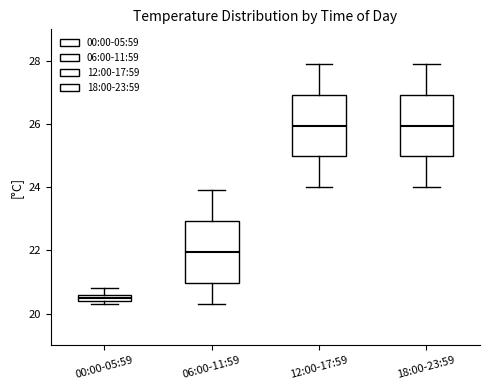

Where is the lower edge of the box for 00:00-05:59 on the y-axis? The values are not printed on the chart, so give them approximately, as read against the axis.

20.4